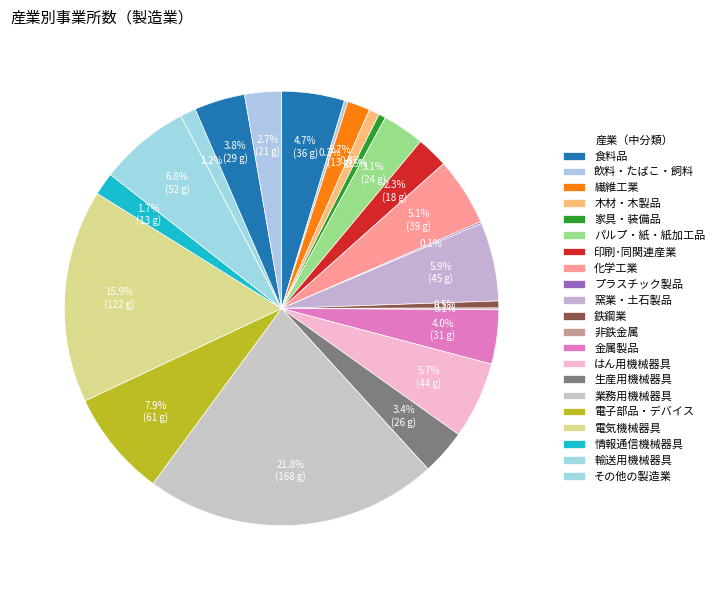

Which category has the smallest portion of the pie?

プラスチック製品